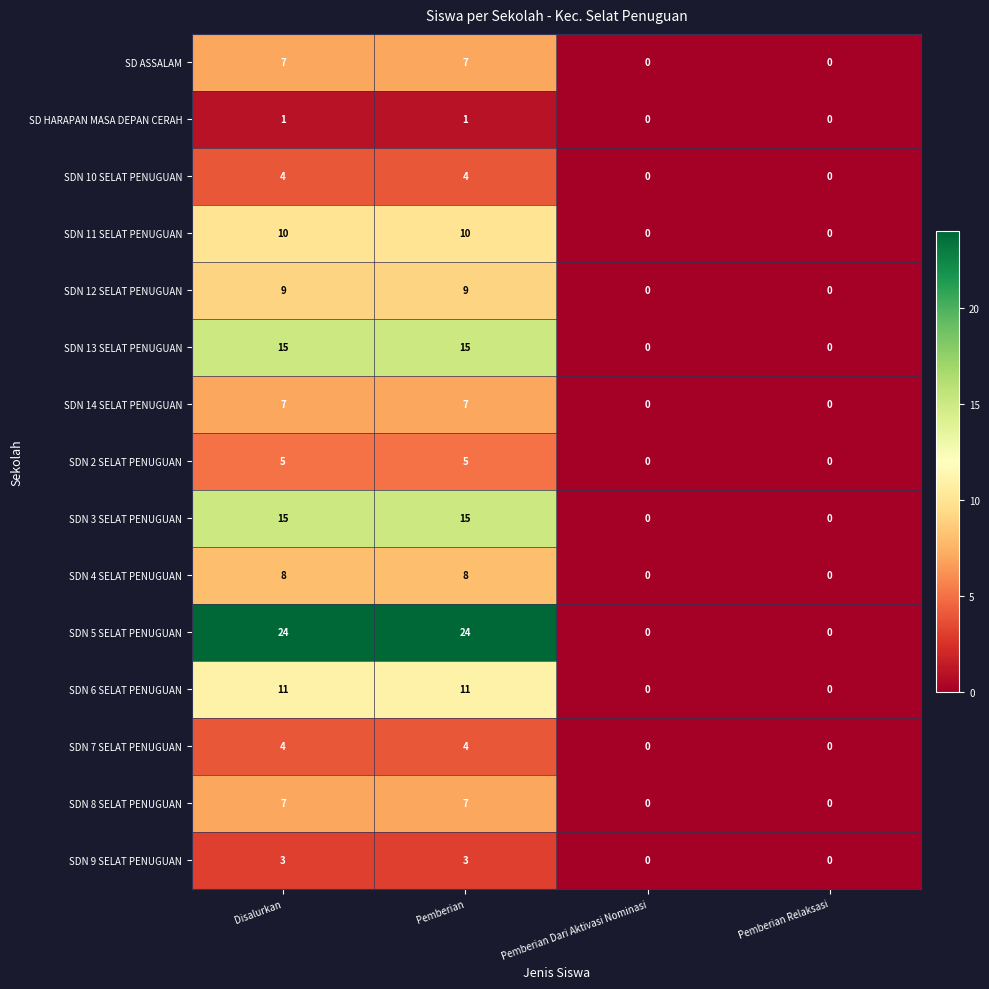

Which series has the largest total across all categories?

SDN 5 SELAT PENUGUAN